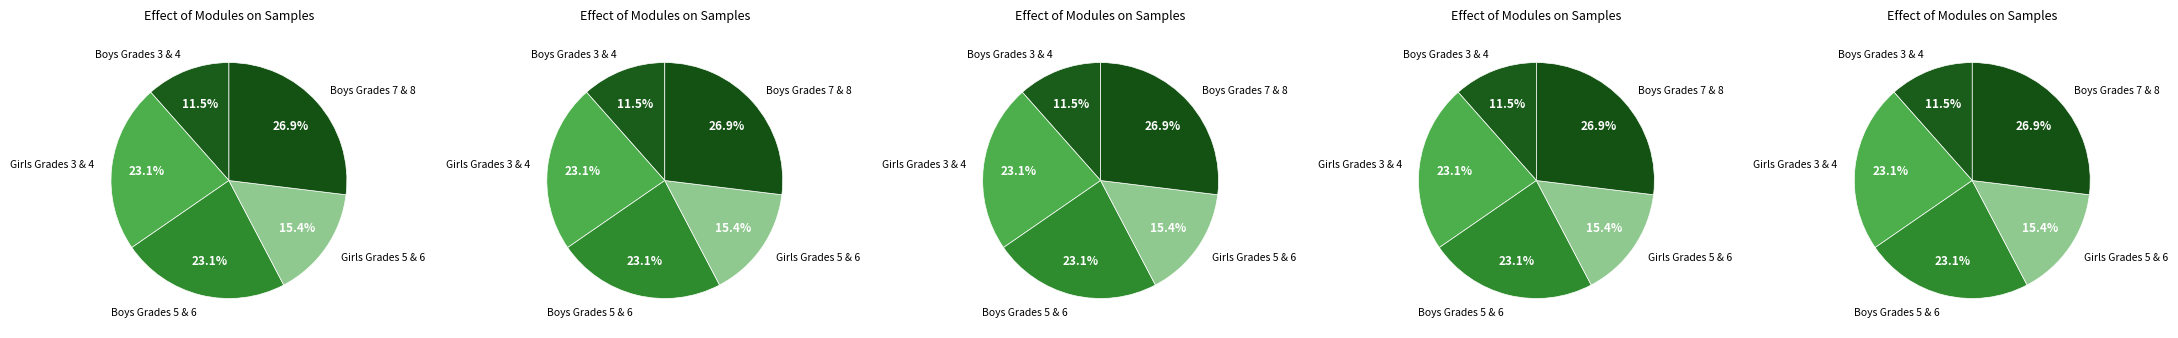

Rank the categories by value from highest to lowest.

Boys Grades 7 & 8, Girls Grades 3 & 4, Boys Grades 5 & 6, Girls Grades 5 & 6, Boys Grades 3 & 4